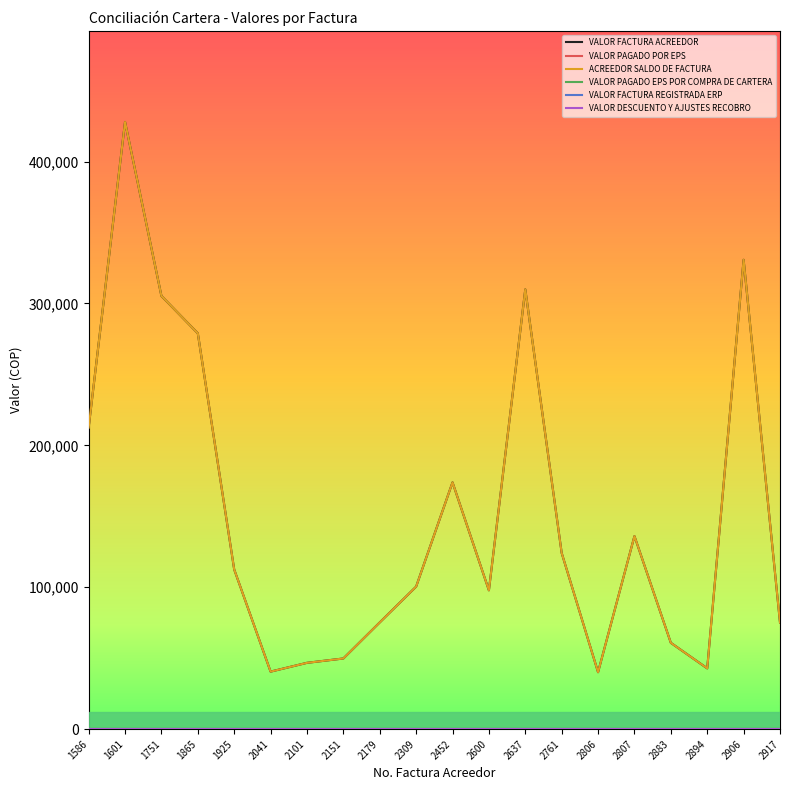

What is the average value of the ACREEDOR SALDO DE FACTURA series?

152049